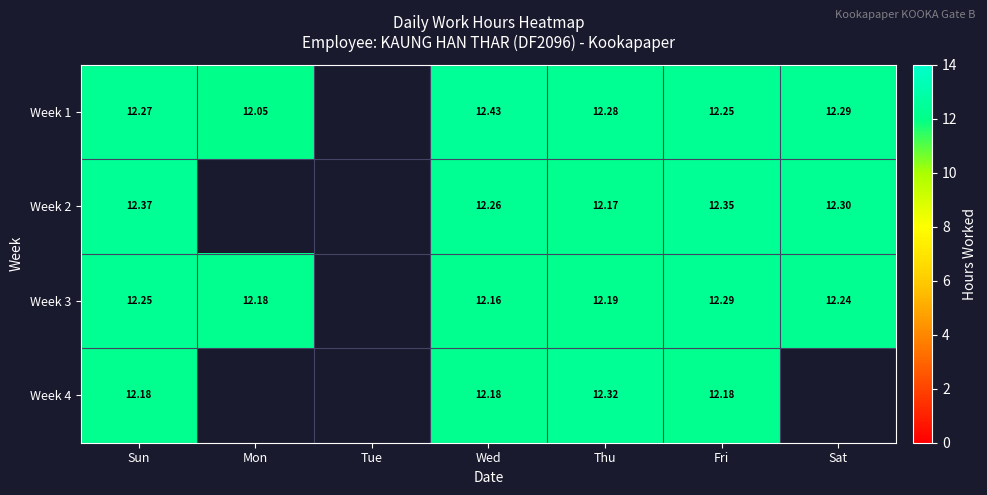

Is the value of Week 3 at Wed greater than the value of Week 1 at Mon?

Yes